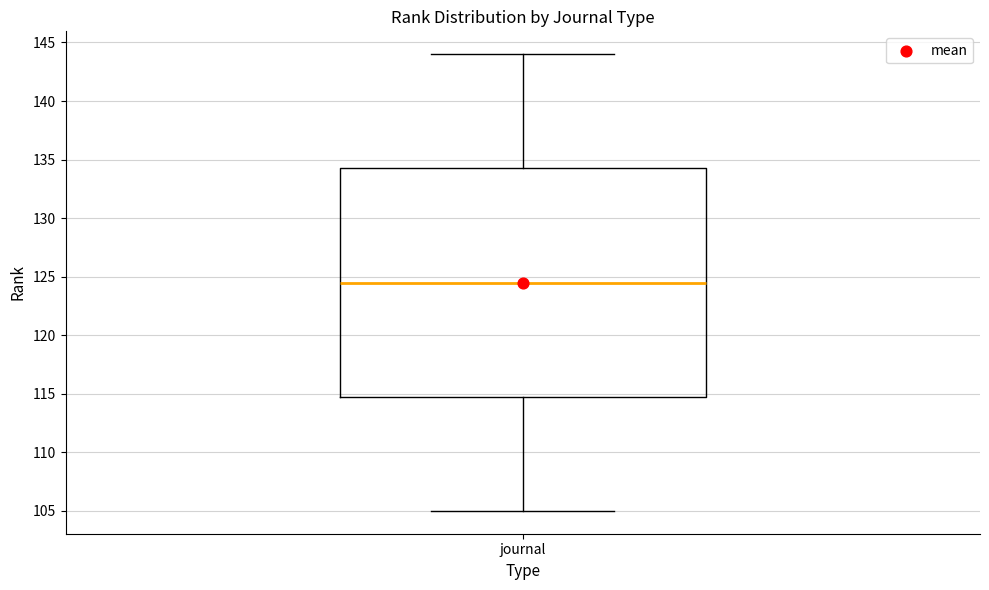

Read this box plot against the y-axis: the position of the median line, the range covered by the box, and the ends of both whiskers. The values are not printed on the chart, so give them approximately, as read against the axis.

median 124.5, box 115.0 to 134.5, whiskers 105.0 to 144.0